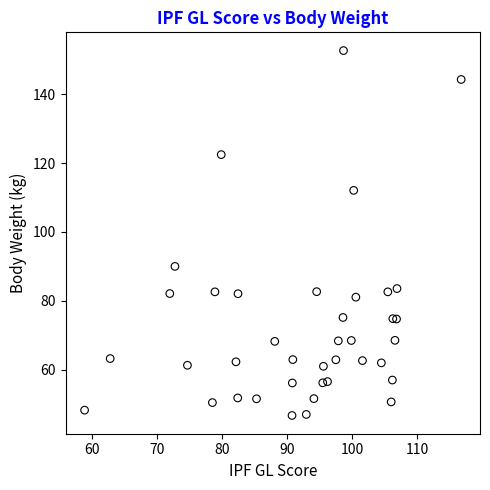

What Y value in the scatter plot is closest to 99?

90.0